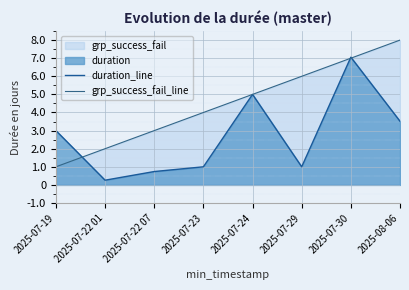

At 2025-07-23, list the series in order from smallest to largest.

duration_line, grp_success_fail_line